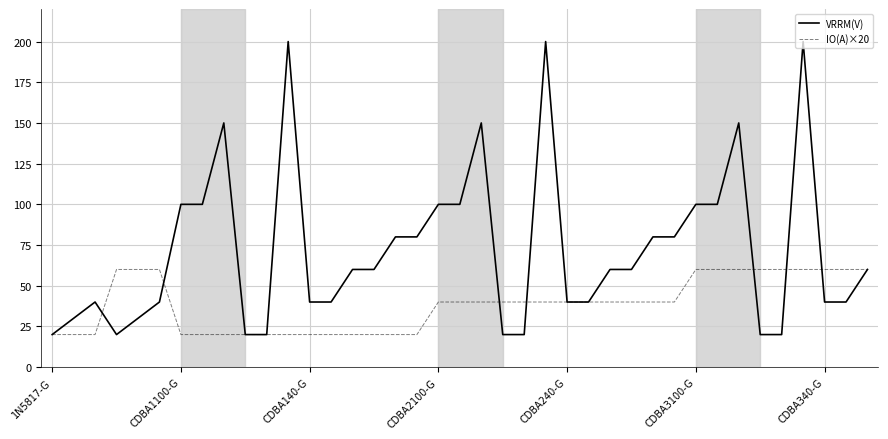

List the series in order of their peak value, highest first.

VRRM(V), IO(A)×20